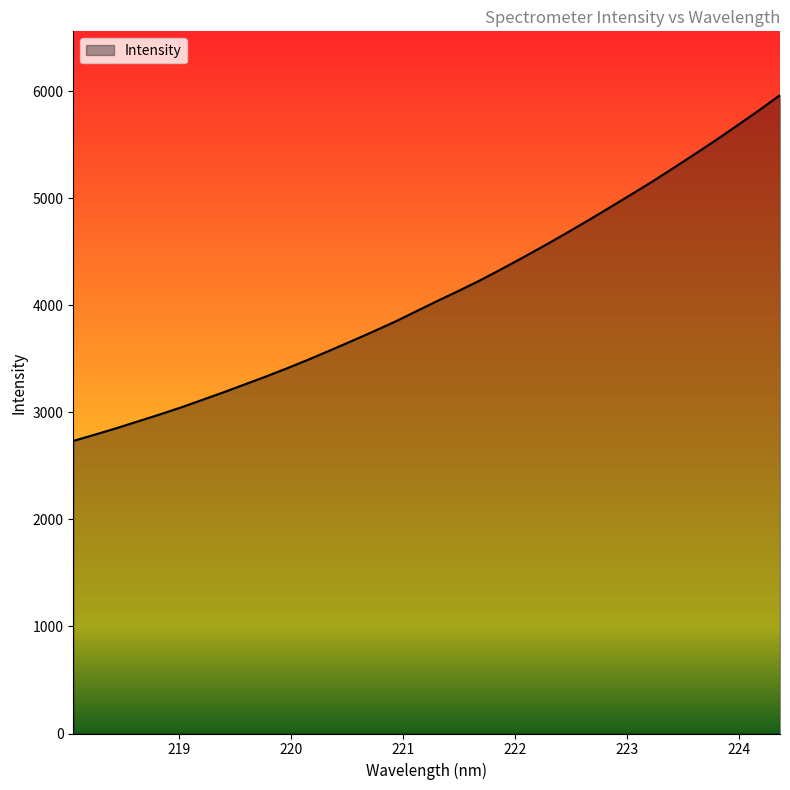

What is the smallest value displayed?

2733.7